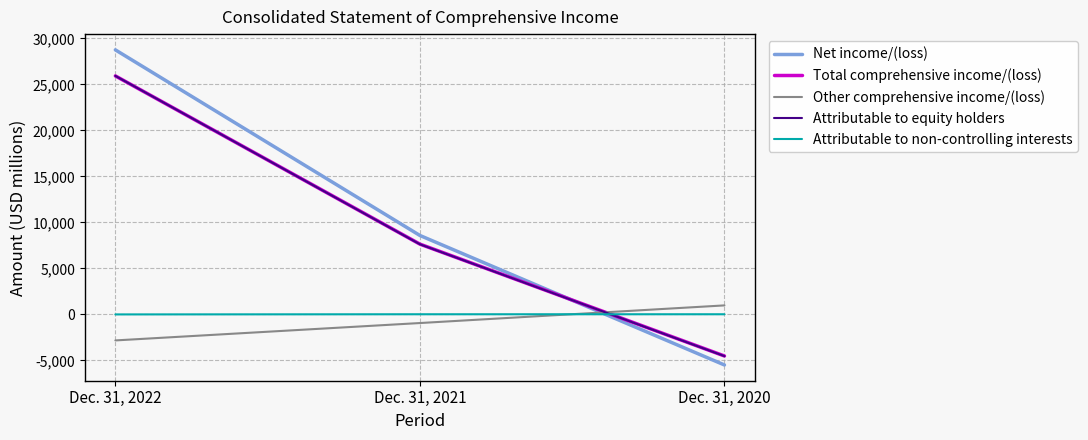

Which series has the widest spread of values?

Net income/(loss)